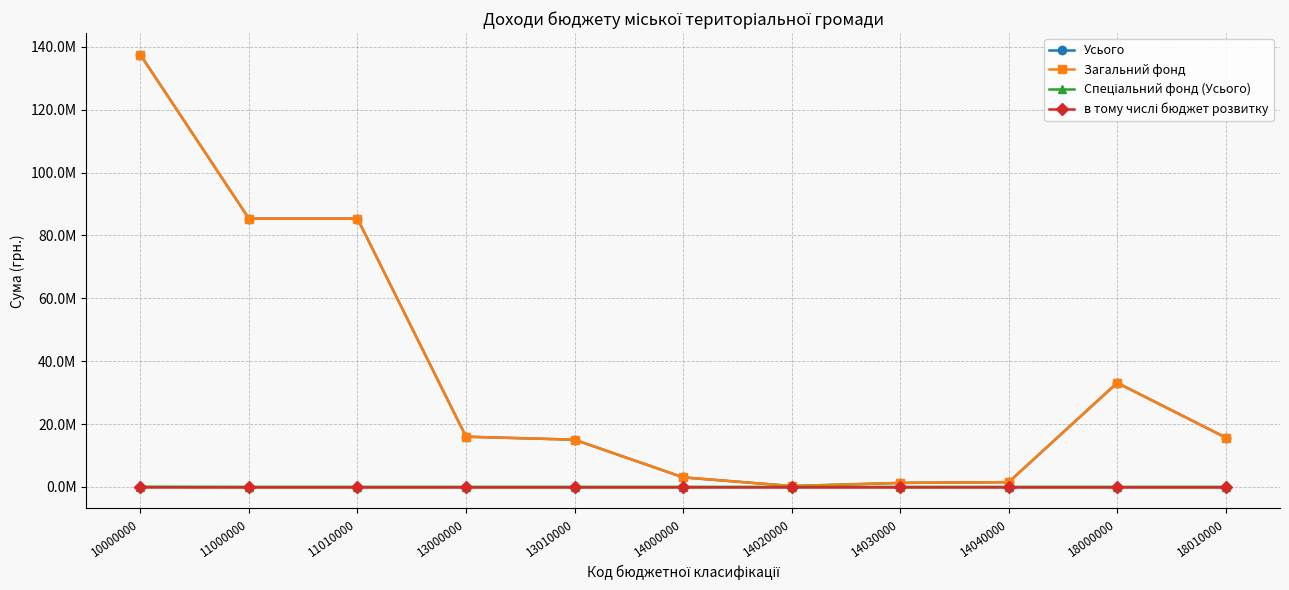

At which category is the sum across all series the highest?

10000000